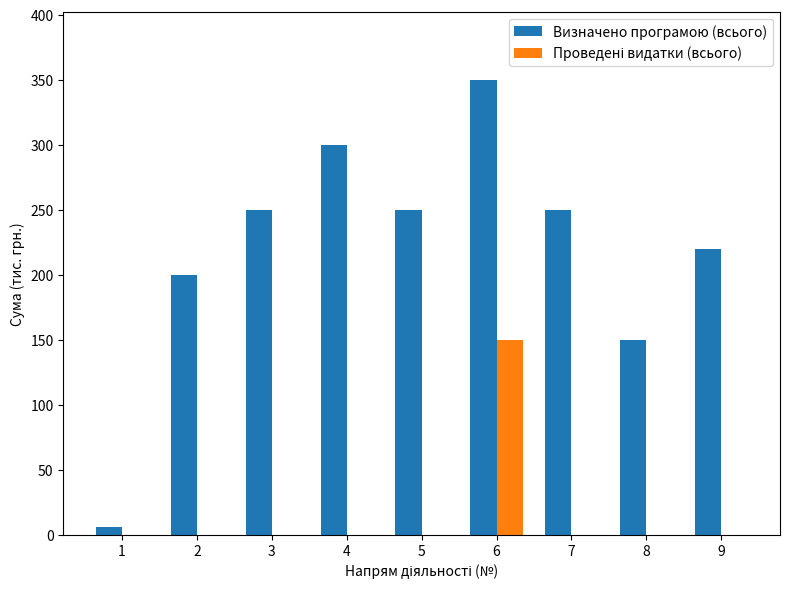

Is it true that Визначено програмою (всього) equals 320 at 9?

False